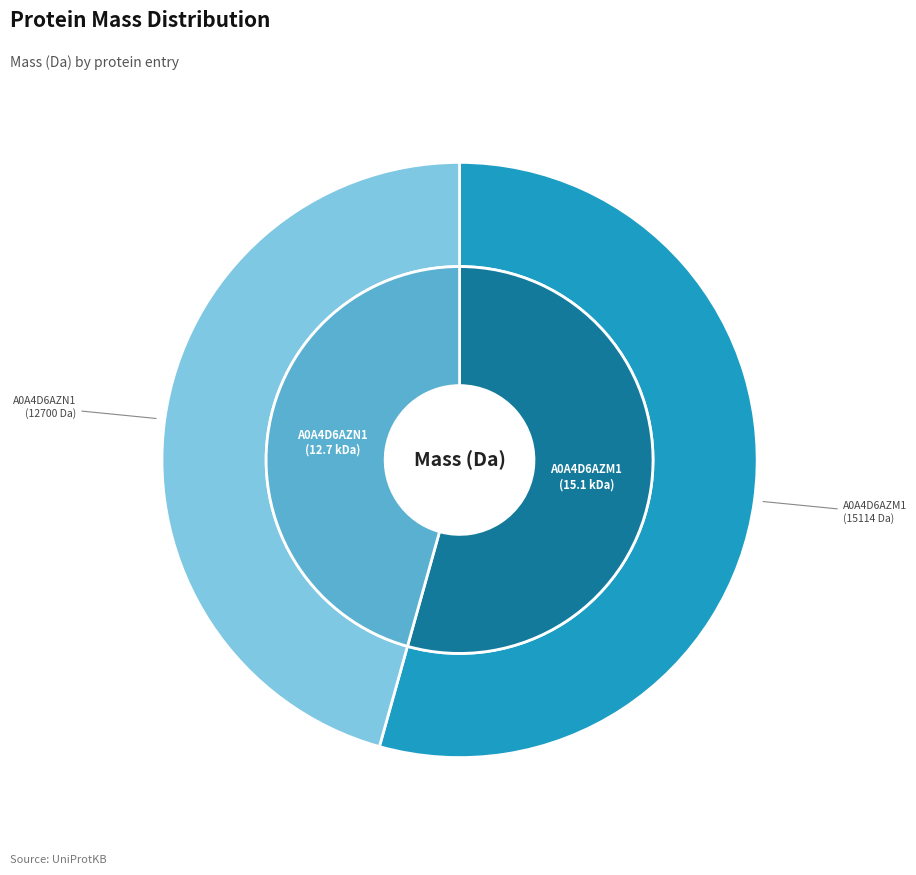

Is it true that A0A4D6AZM1 is 54% of the pie?

True